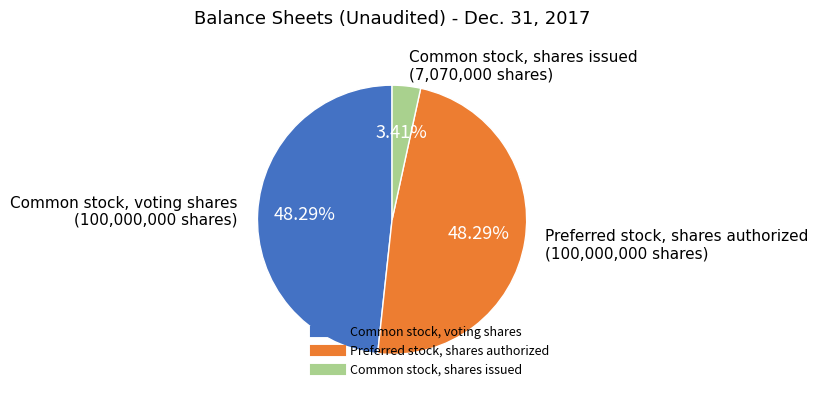

Which slice is the smallest?

Common stock, shares issued